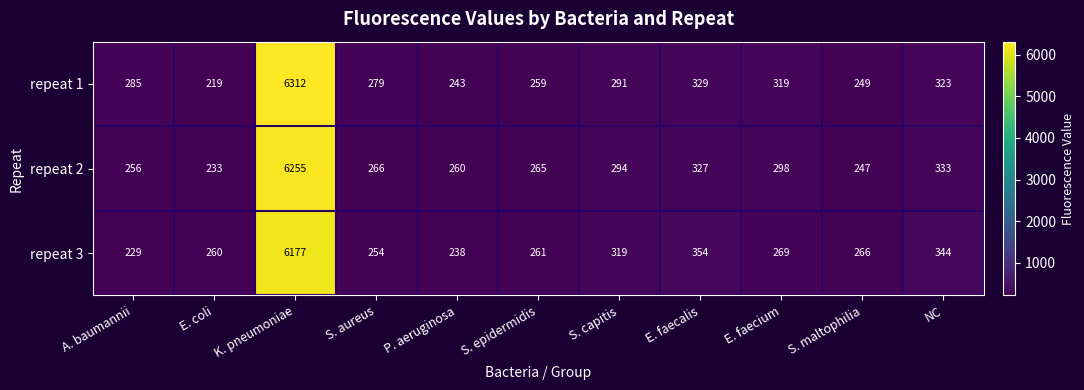

How many series are shown in this chart?

3